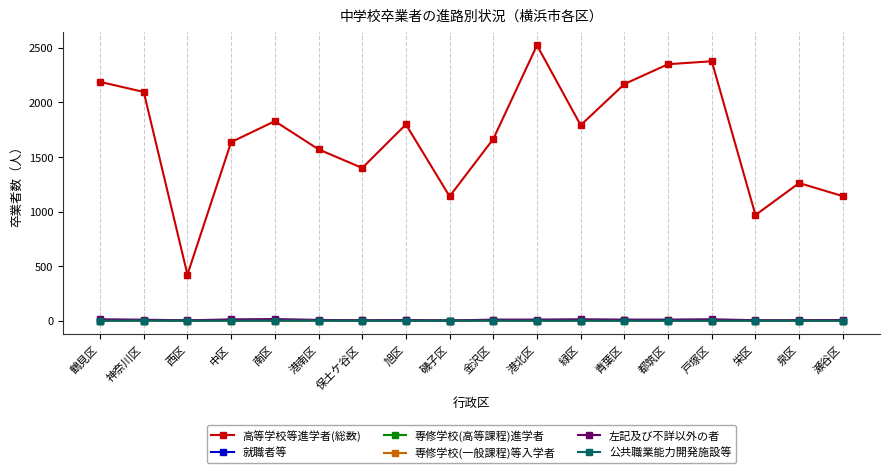

What is the label of the 9th point from the left?

磯子区